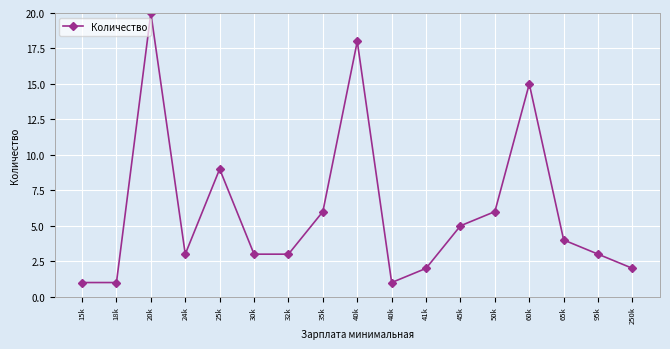

Reading left to right, what are all the values shown in this chart?

1	1	20	3	9	3	3	6	18	1	2	5	6	15	4	3	2